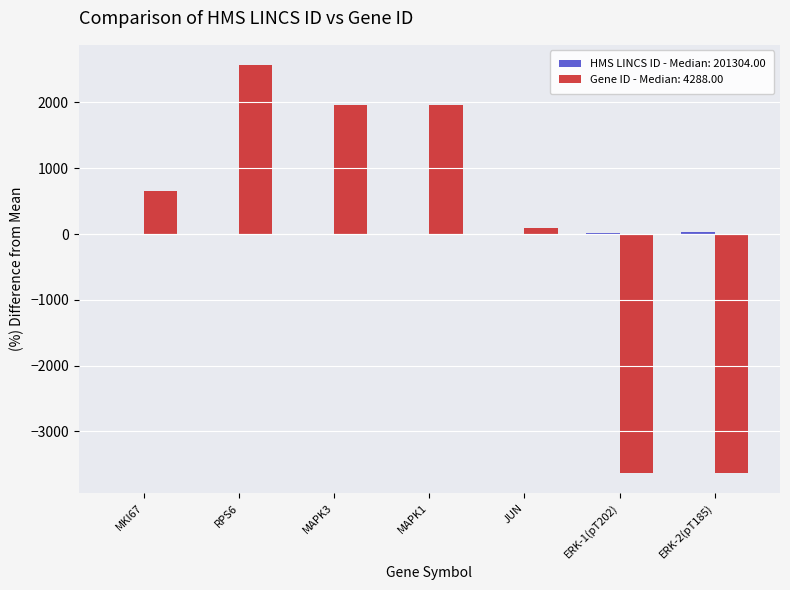

At which category is the sum across all series the highest?

RPS6